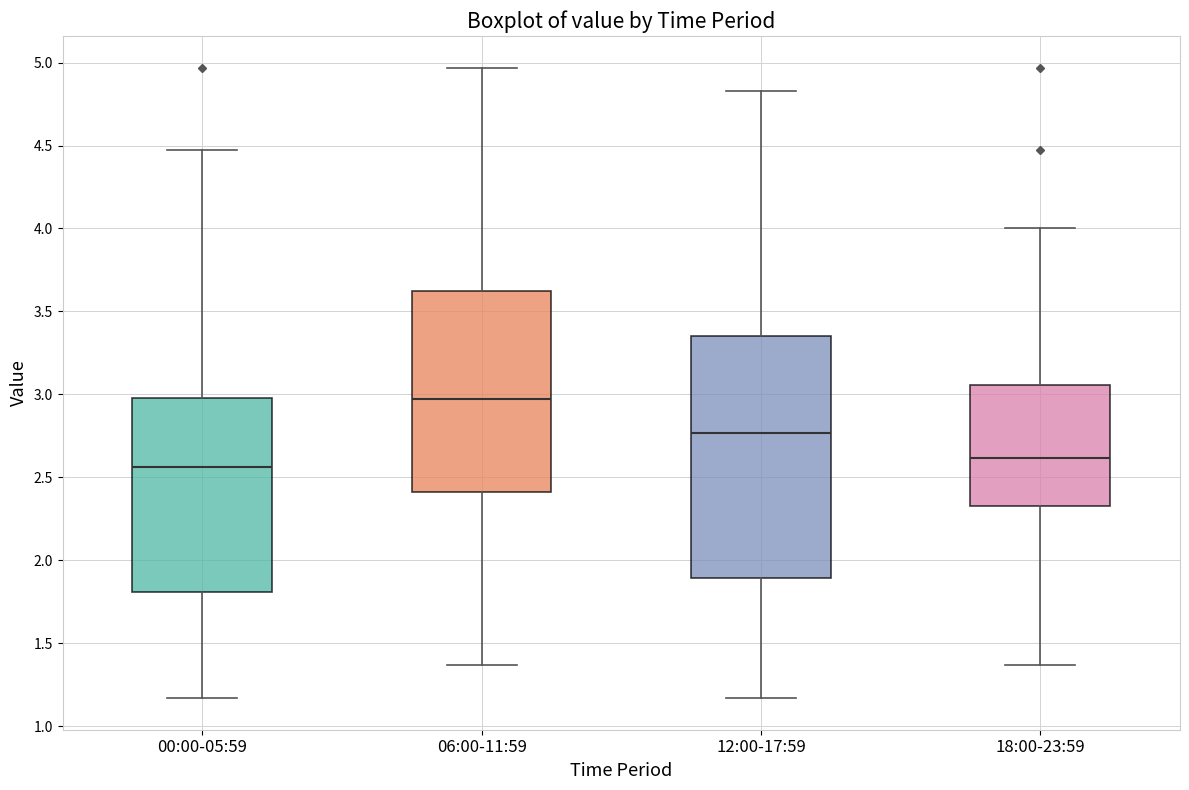

Reading left to right, read every box against the y-axis: the position of its median line, the range the box covers, and the ends of its whiskers. The values are not printed on the chart, so give them approximately, as read against the axis.

00:00-05:59: median 2.55, box 1.80 to 3.00, whiskers 1.15 to 4.45
06:00-11:59: median 2.95, box 2.40 to 3.65, whiskers 1.35 to 4.95
12:00-17:59: median 2.75, box 1.90 to 3.35, whiskers 1.15 to 4.85
18:00-23:59: median 2.60, box 2.35 to 3.05, whiskers 1.35 to 4.00